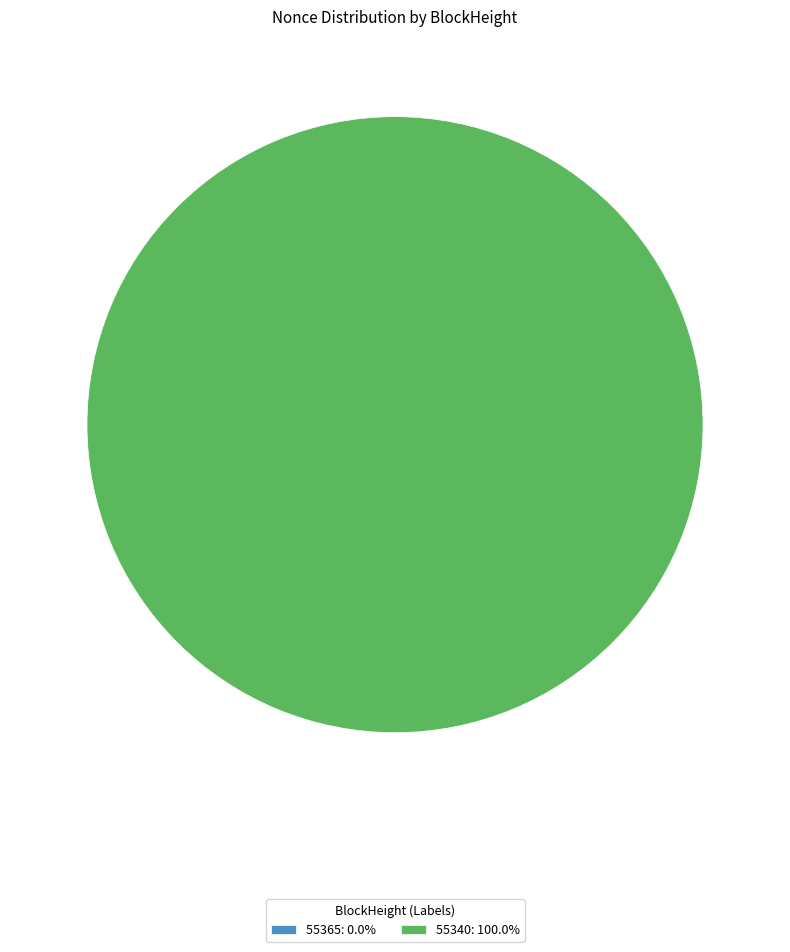

The 55365 slice represents 0% of the pie. True or false?

True